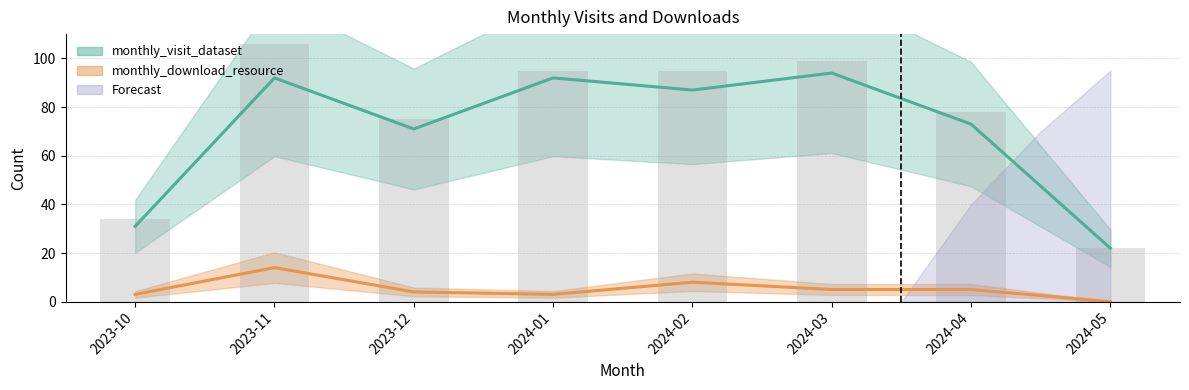

What is the label of the 5th bar from the left?

2024-02